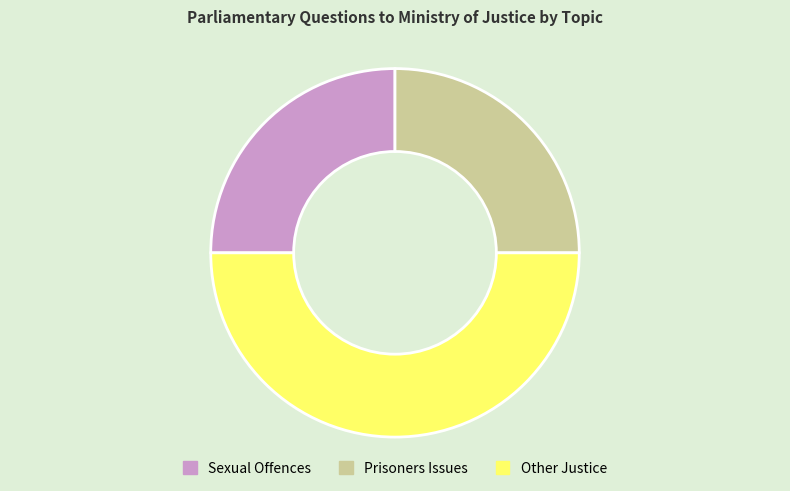

Combined, do Sexual Offences and Other Justice account for over 50%?

Yes